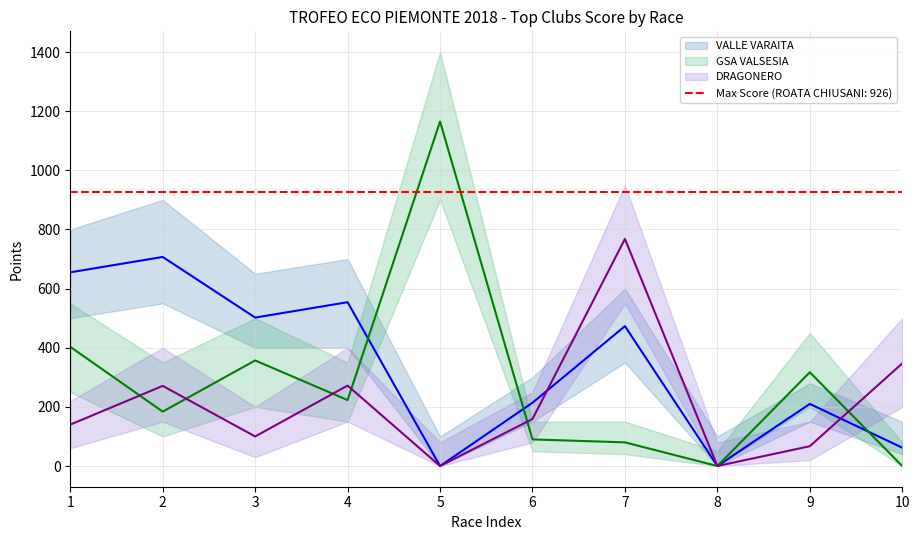

Is the value of DRAGONERO at 1 greater than the value of GSA VALSESIA at 4?

No